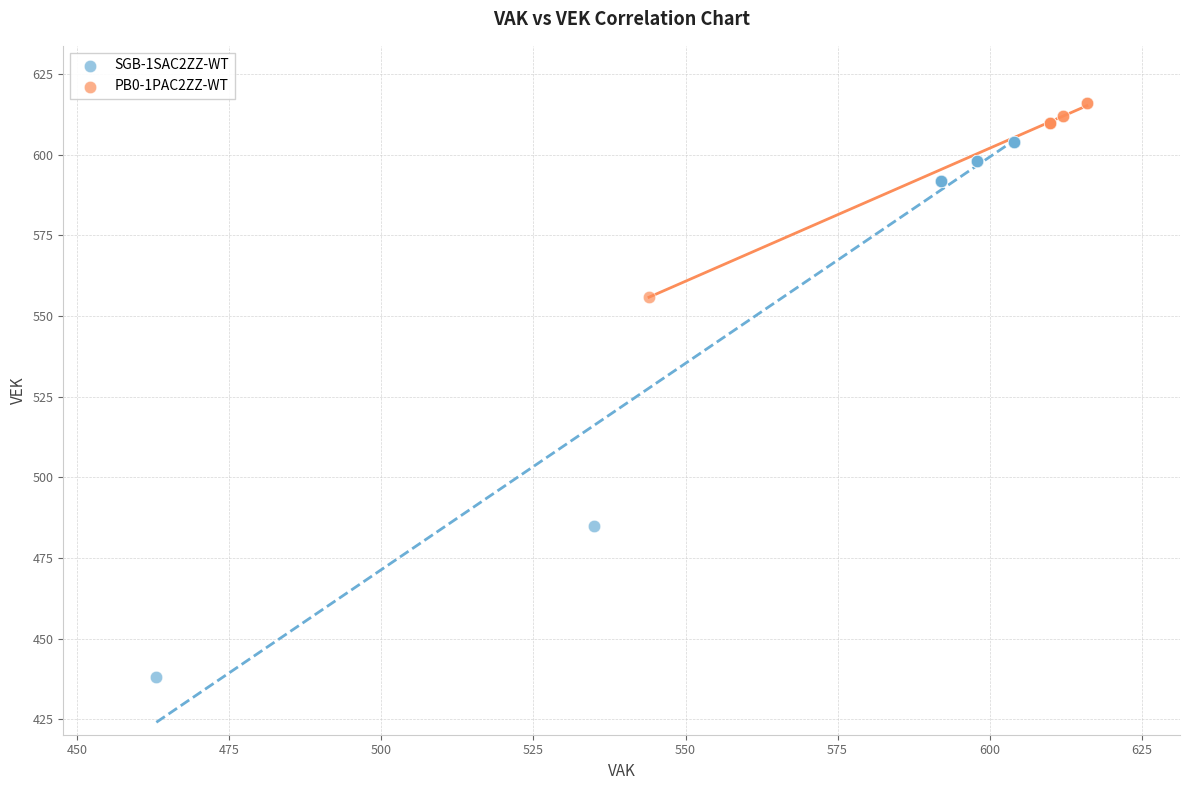

Which series has the widest spread of Y values?

SGB-1SAC2ZZ-WT